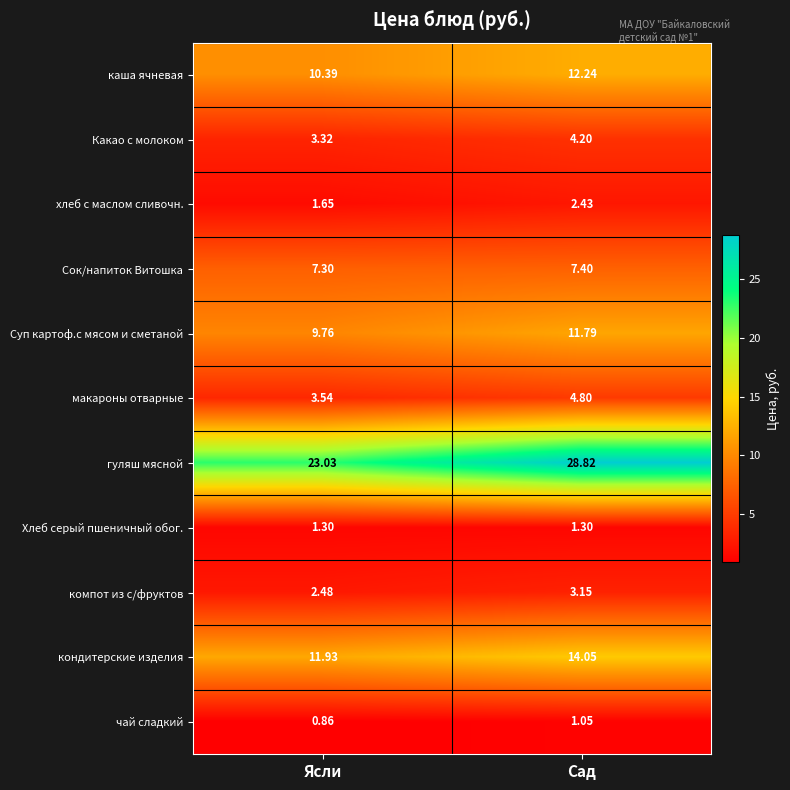

Which label corresponds to the largest value in the chart?

Сад